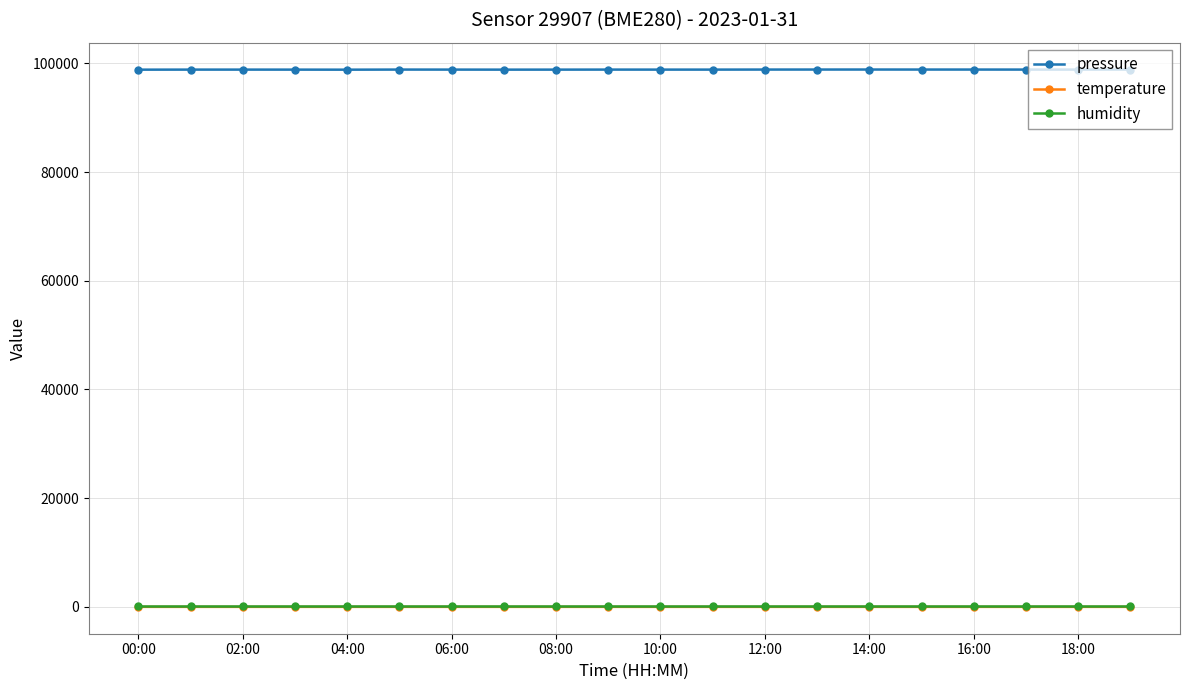

What is the sum of all humidity values?

2000.0